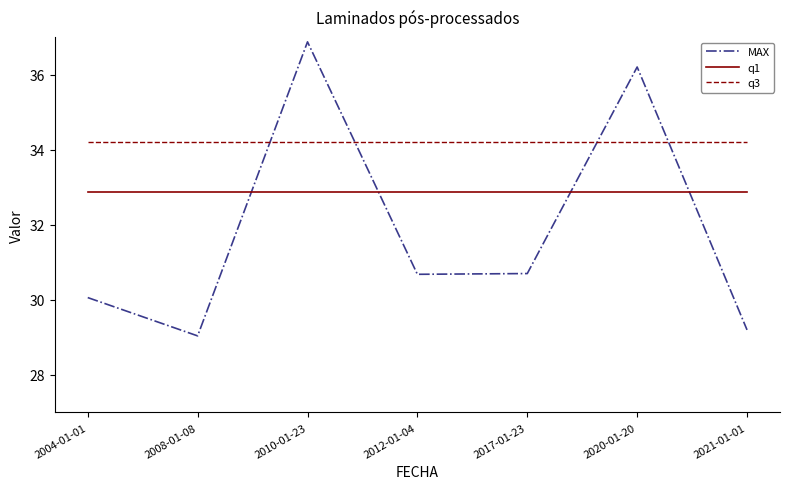

At which category does the chart reach its peak across all series?

2010-01-23